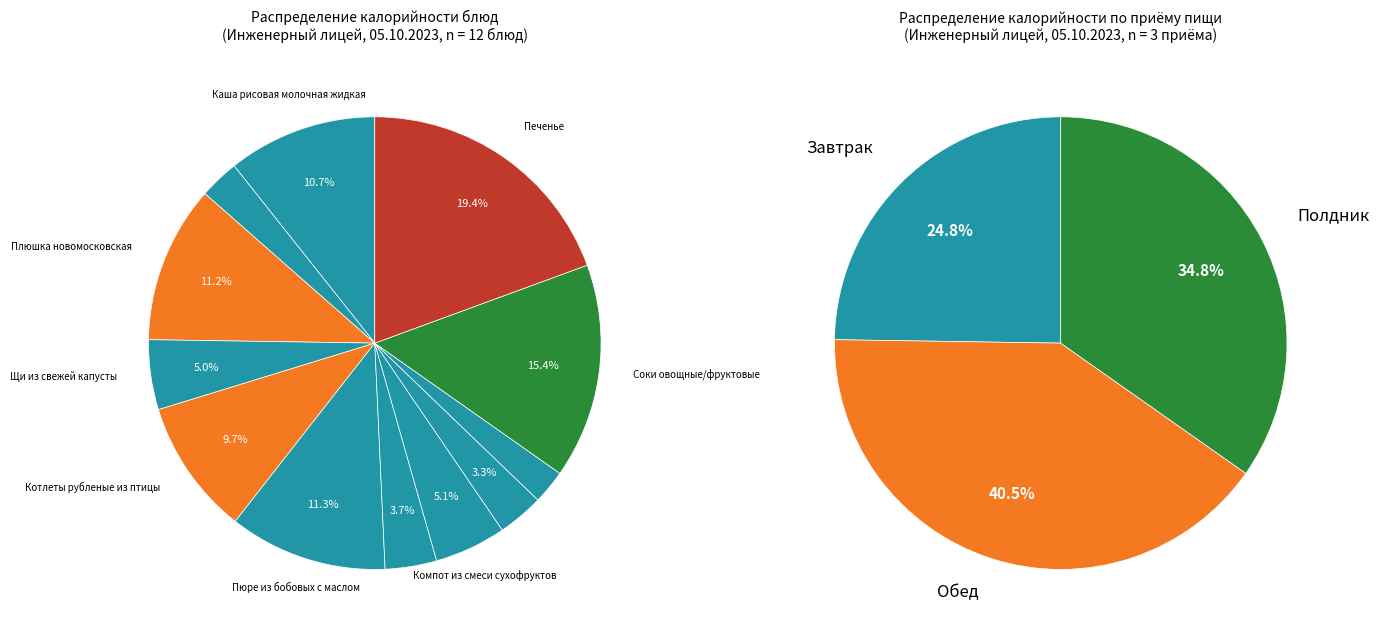

Count the number of slices in the pie.

12